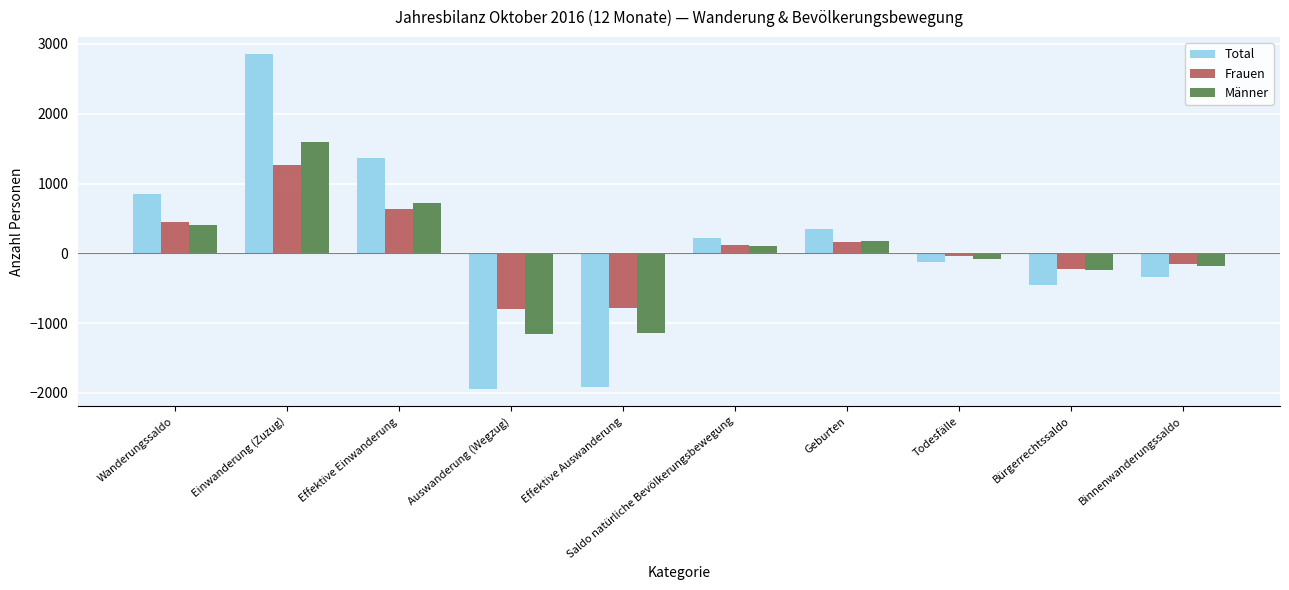

What is the difference between the Total values at Einwanderung (Zuzug) and Geburten?

2514